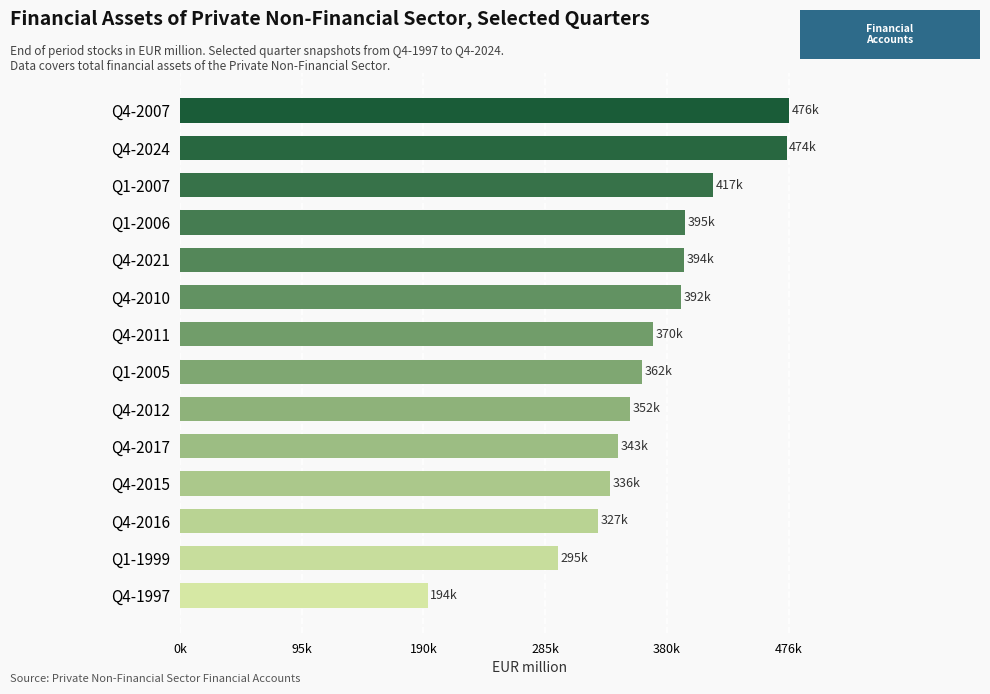

Are the bars horizontal?

Yes